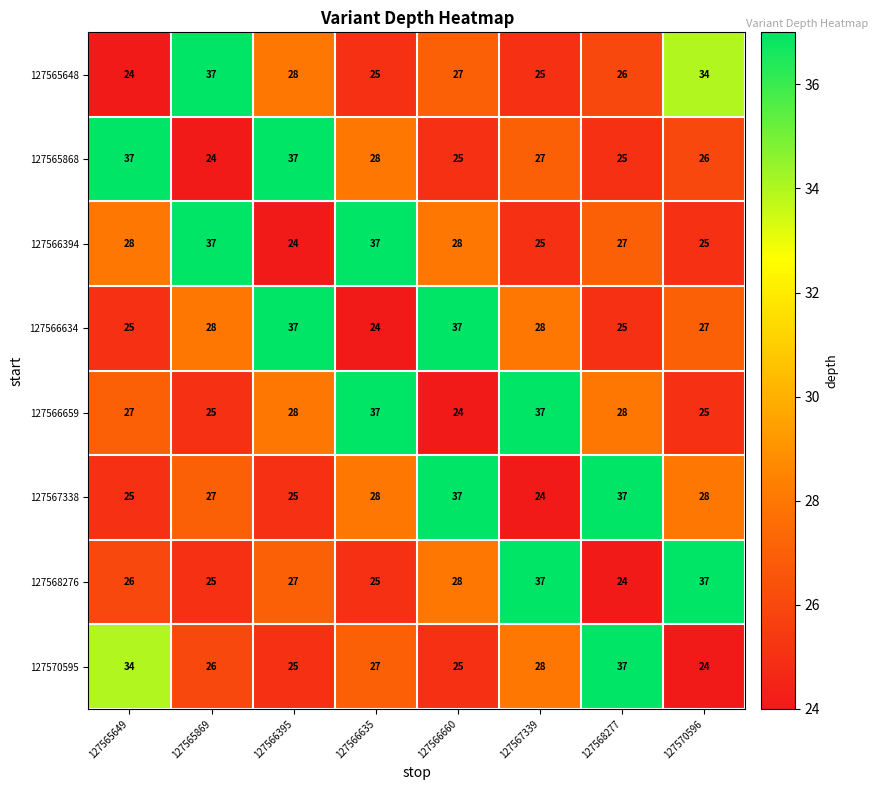

Which category has the lowest value in the 127567338 series?

127567339